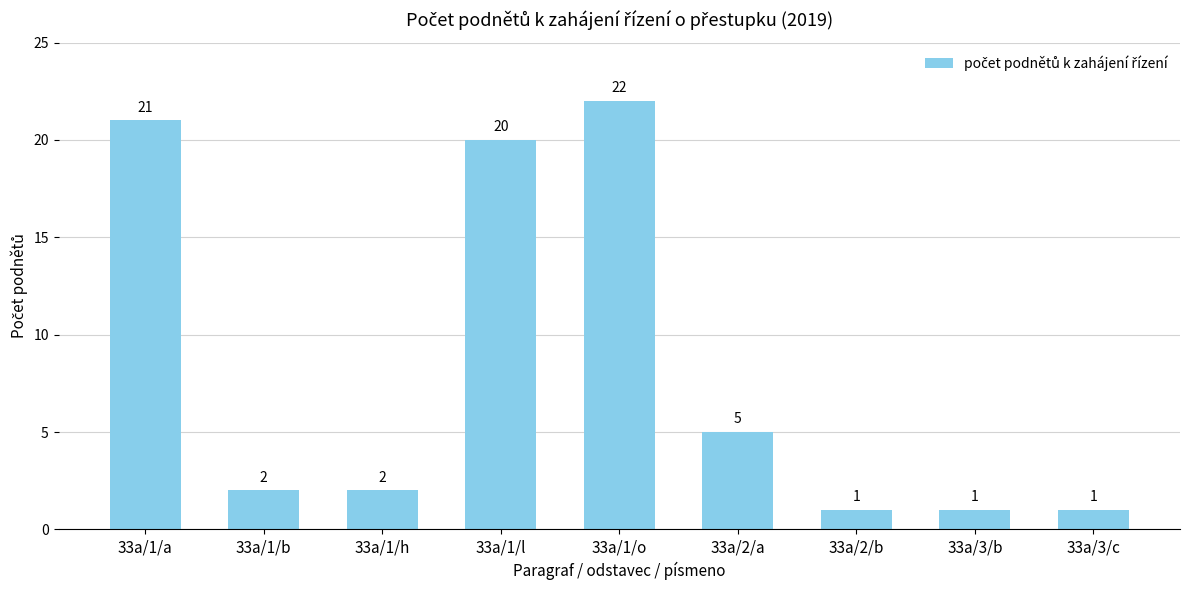

What is the ratio of the value at 33a/1/b to the value at 33a/3/c?

2.0